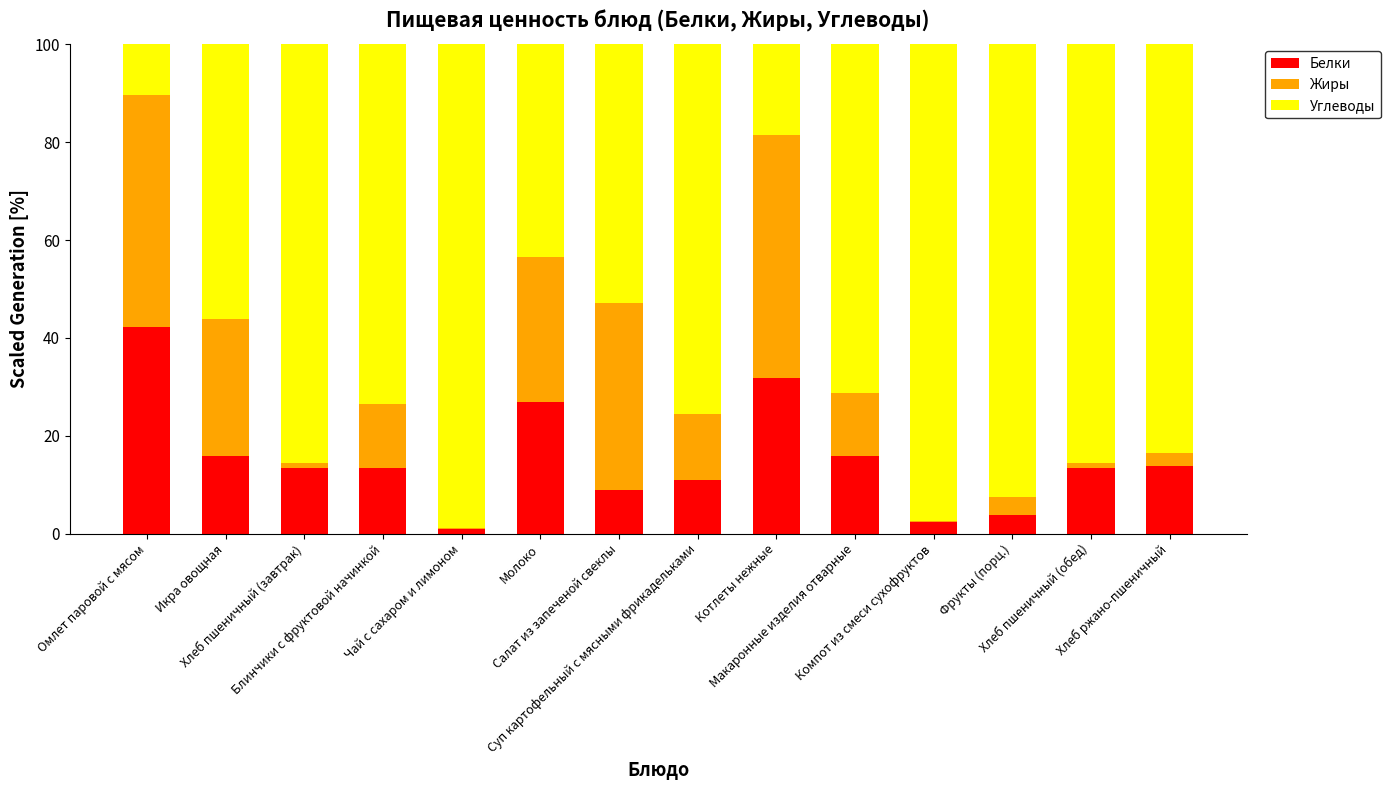

The Белки series shows 21.1 at Хлеб пшеничный (завтрак). True or false?

False